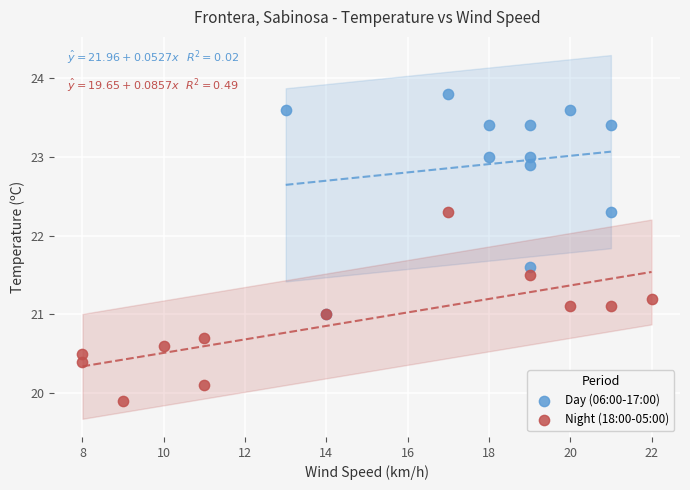

Which series contains the lowest Y value?

Night (18:00-05:00)